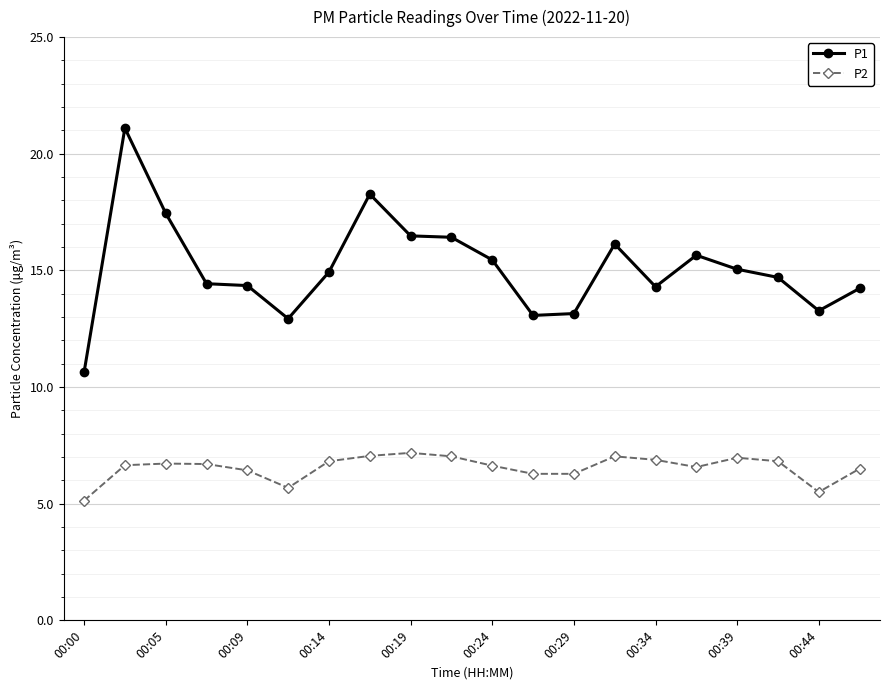

In P2, how many points are higher than both neighbors (excluding endpoints)?

4